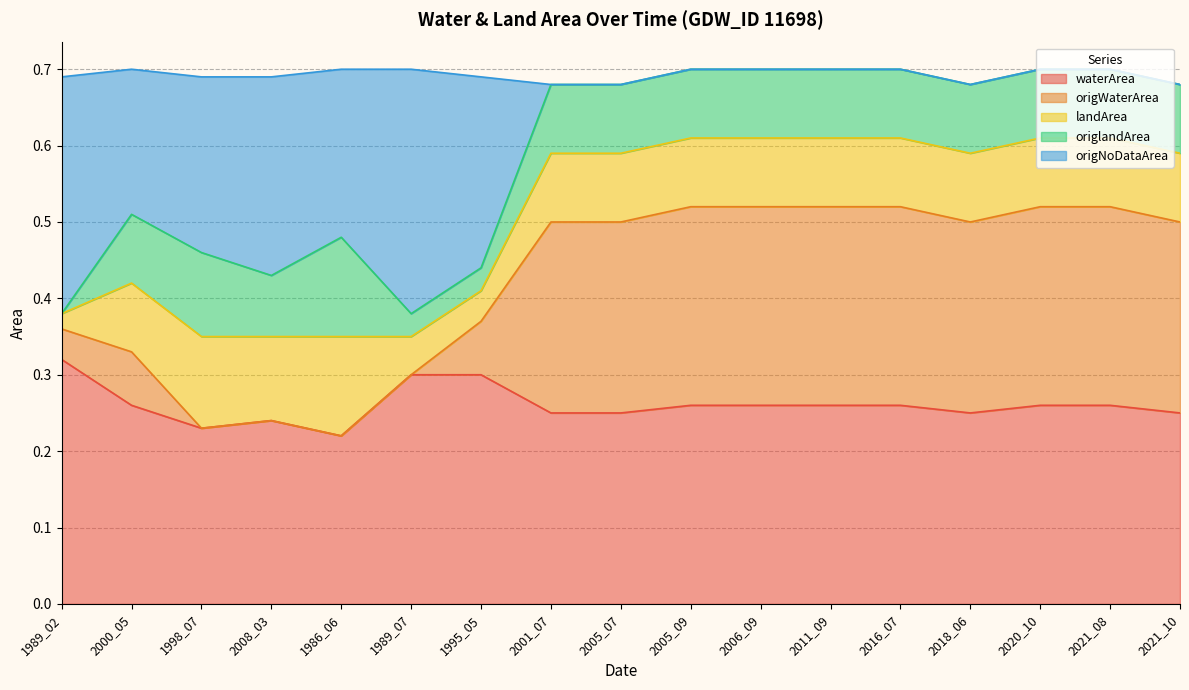

What is the total value across all series at 1986_06?

0.7